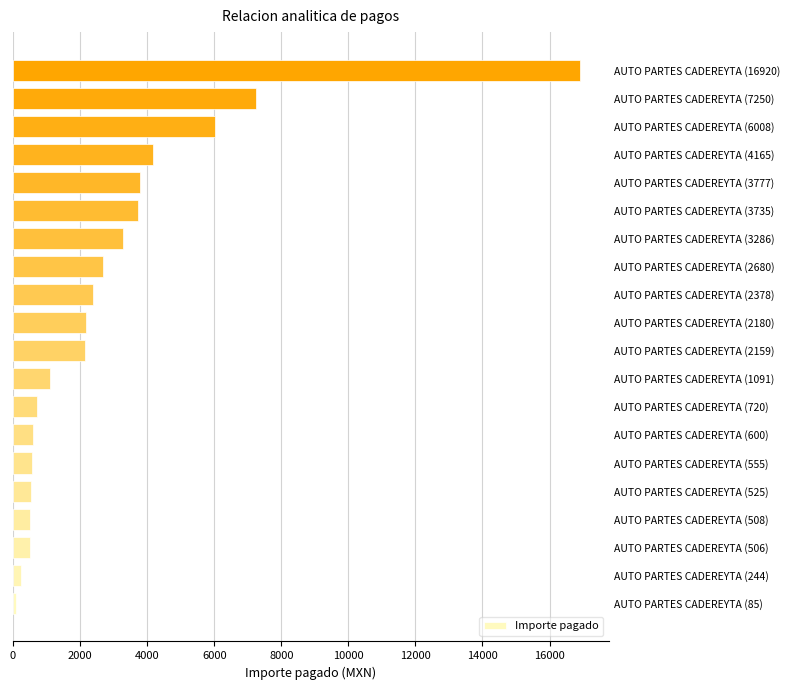

What is the greatest value displayed?

16920